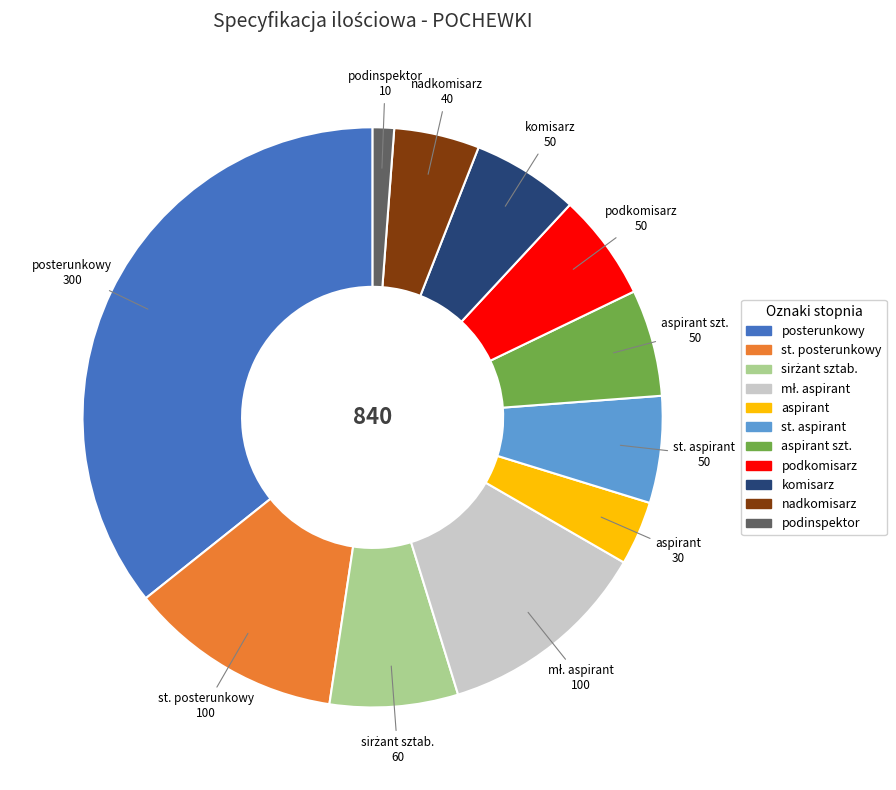

Does any single category account for the majority?

No